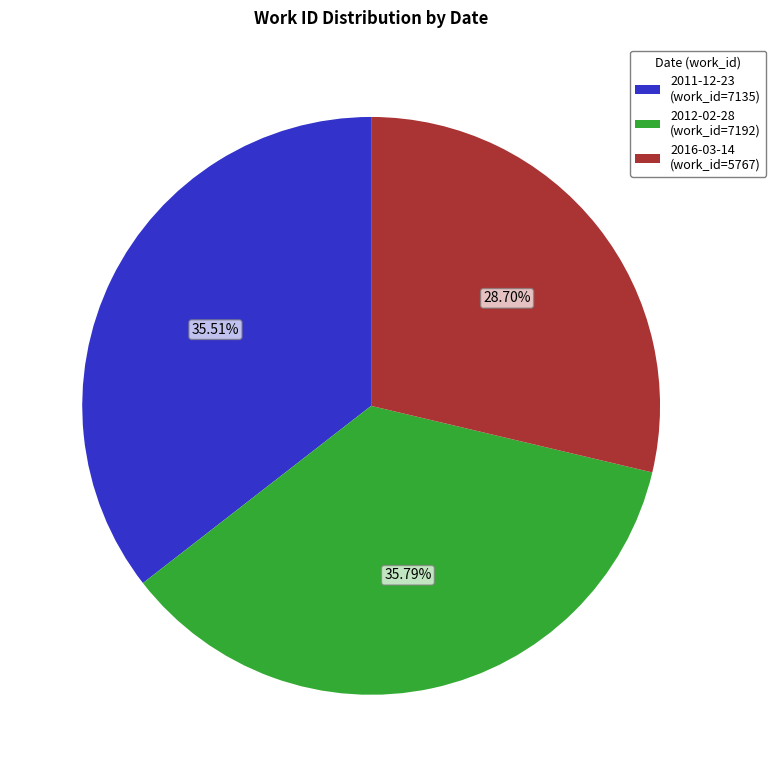

To the nearest percent, what percentage of the pie is 2011-12-23?

36%